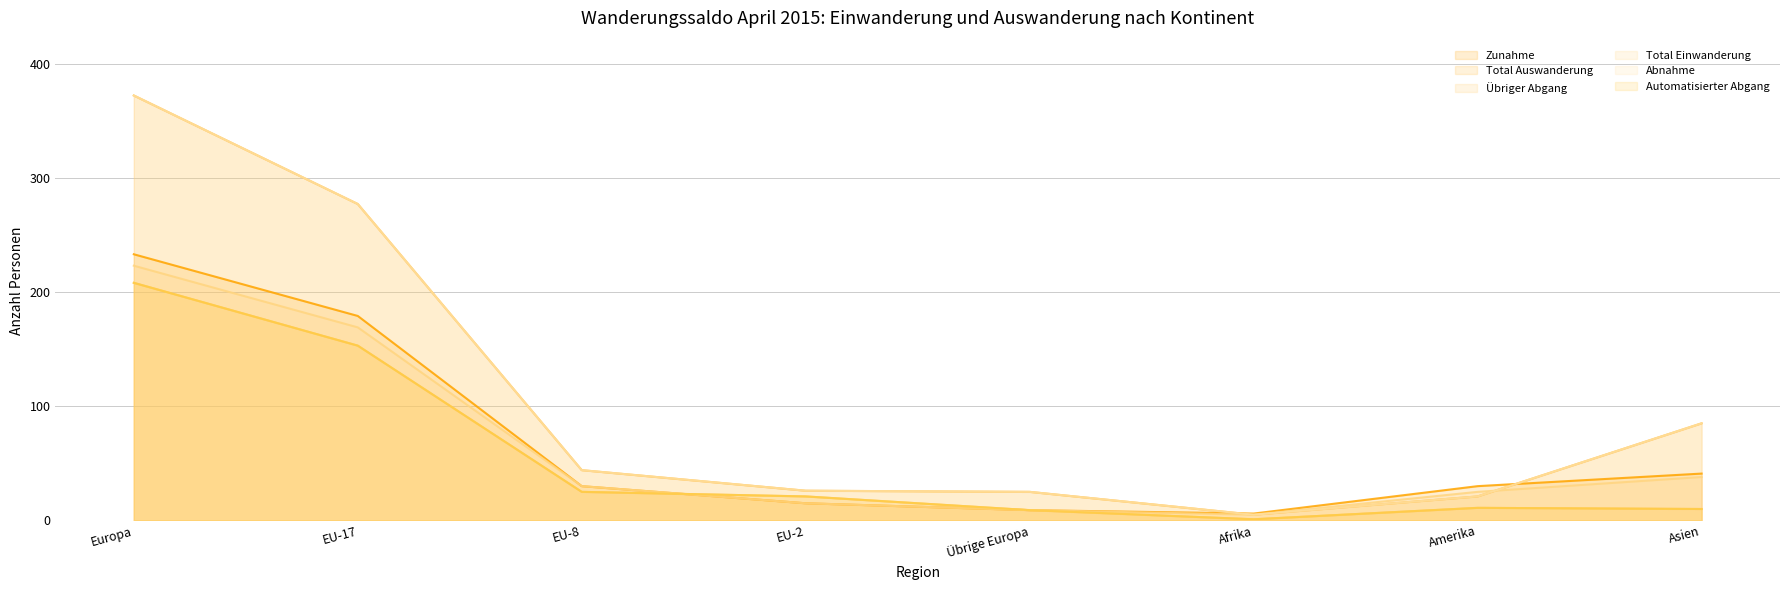

List the labels in order of Übriger Abgang value, smallest first.

Afrika, Übrige Europa, Asien, Amerika, EU-2, EU-8, EU-17, Europa